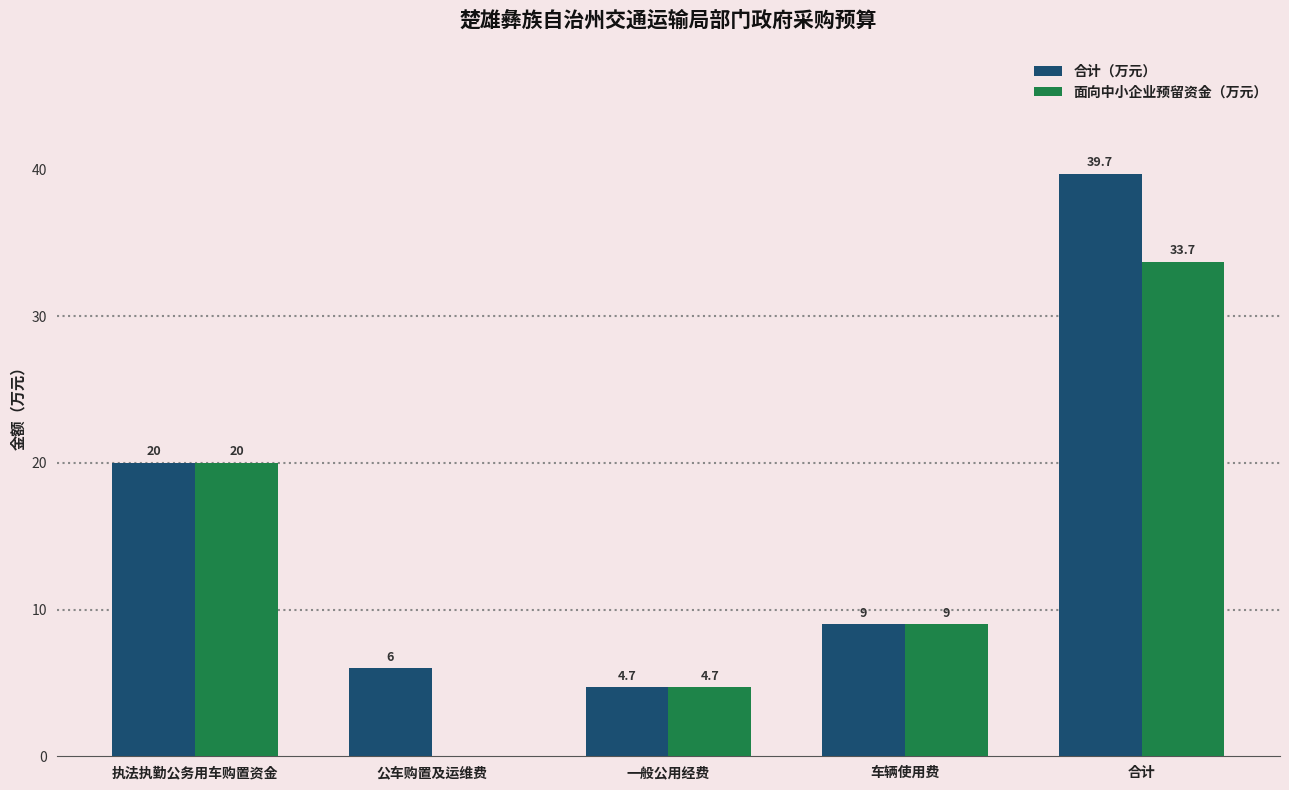

Which series has the largest total across all categories?

合计（万元）